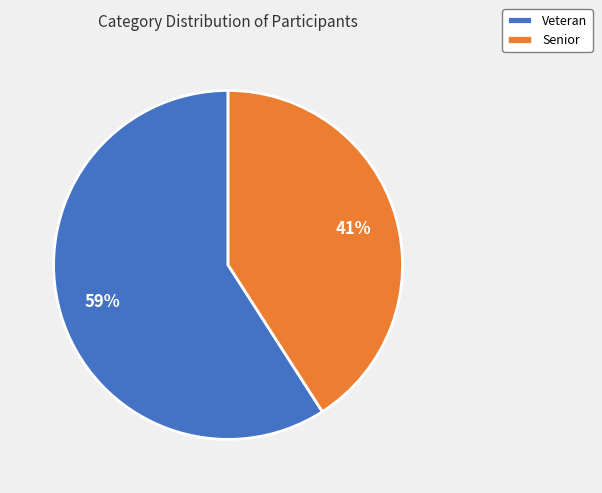

How many segments does this pie chart have?

2